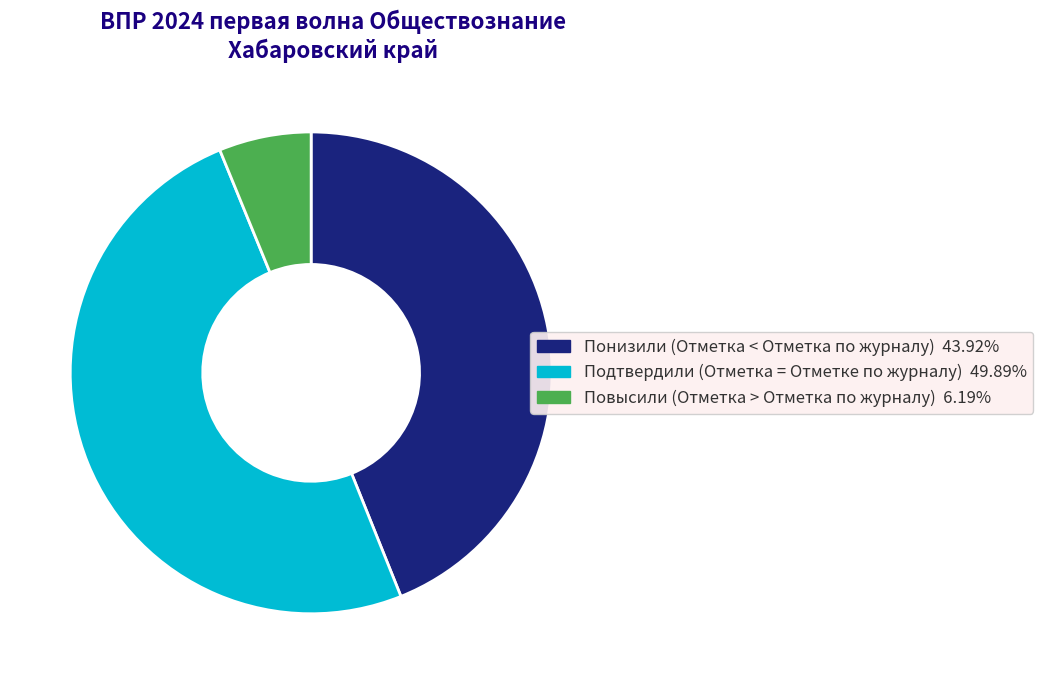

What is the ratio of the value at Подтвердили (Отметка = Отметке по журналу) 49.89% to the value at Повысили (Отметка > Отметка по журналу) 6.19%?

8.1